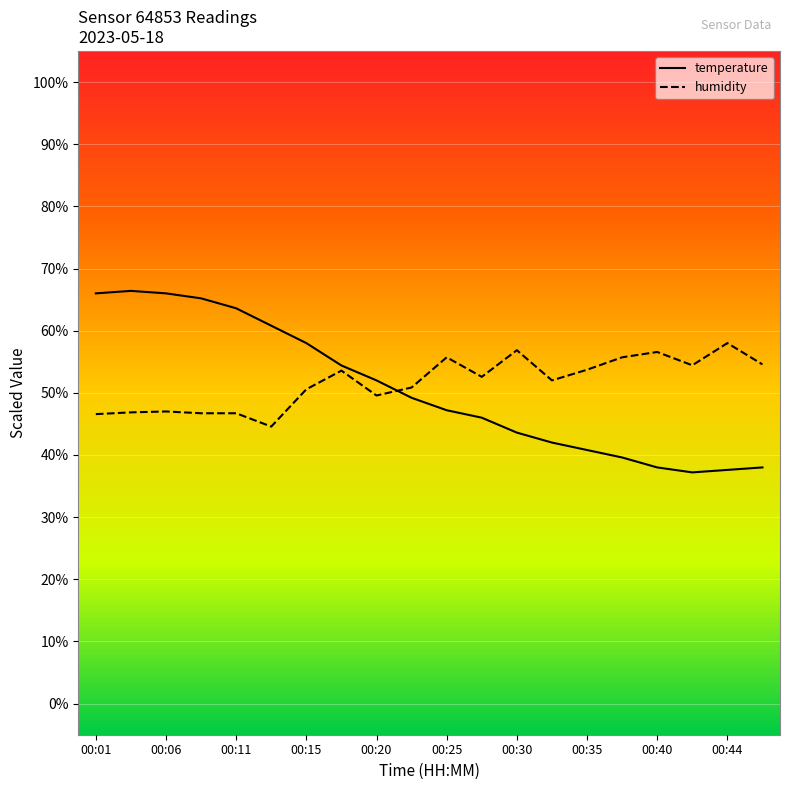

What is the highest value of the humidity series?

58.0